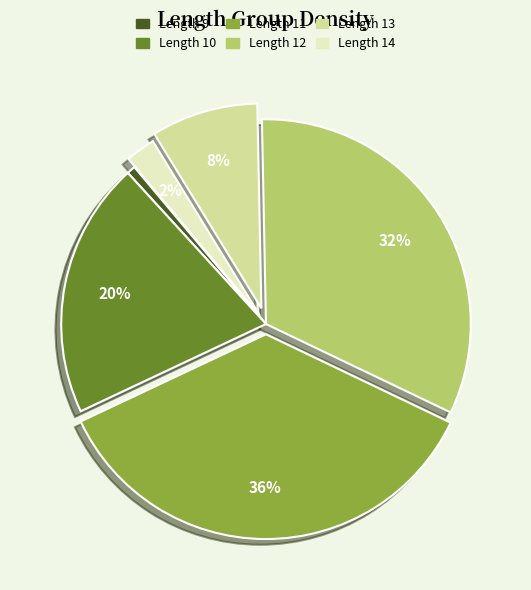

Is there any slice that represents more than half of the pie?

No